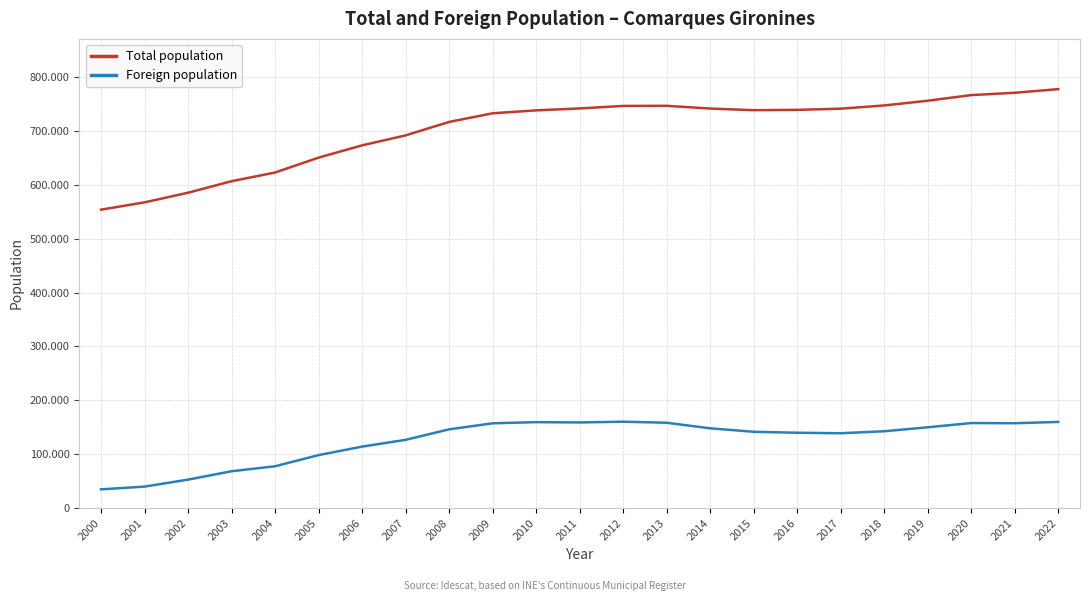

Reading right to left, transcribe all the data shown in this chart.

Total population: 2022=777768	2021=770988	2020=766681	2019=756193	2018=747464	2017=741452	2016=739249	2015=738682	2014=741724	2013=746777	2012=746562	2011=741899	2010=738352	2009=732918	2008=716858	2007=691882	2006=673351	2005=650601	2004=622936	2003=606806	2002=585421	2001=567552	2000=553964
Foreign population: 2022=159869	2021=157452	2020=157771	2019=149921	2018=142534	2017=138857	2016=139802	2015=141542	2014=148005	2013=158337	2012=160336	2011=158903	2010=159463	2009=157295	2008=146112	2007=126616	2006=114025	2005=98266	2004=77554	2003=68290	2002=52730	2001=39805	2000=34656